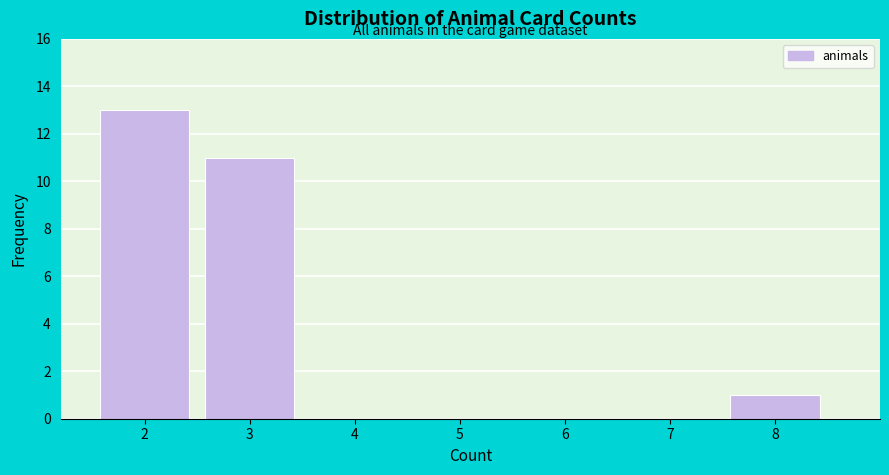

Reading left to right, transcribe this chart: for each bar, give the range it covers on the x-axis and its height. The values are not printed on the chart, so give them approximately, as read against the axis.

1.5 to 2.5: 13
2.5 to 3.5: 11
3.5 to 4.5: 0
4.5 to 5.5: 0
5.5 to 6.5: 0
6.5 to 7.5: 0
7.5 to 8.5: 1